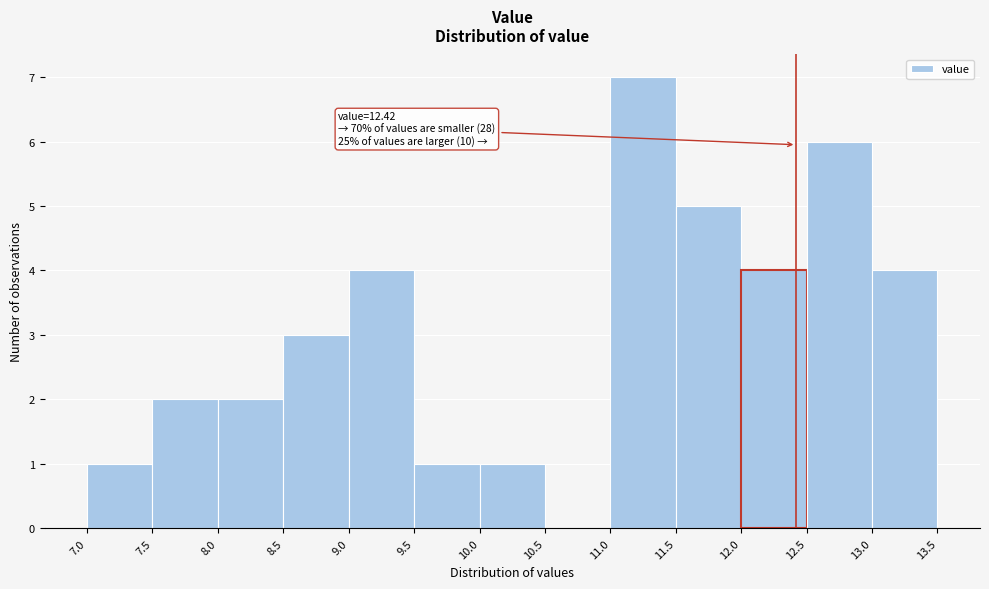

Which range on the x-axis has the tallest bar?

11.0 to 11.5